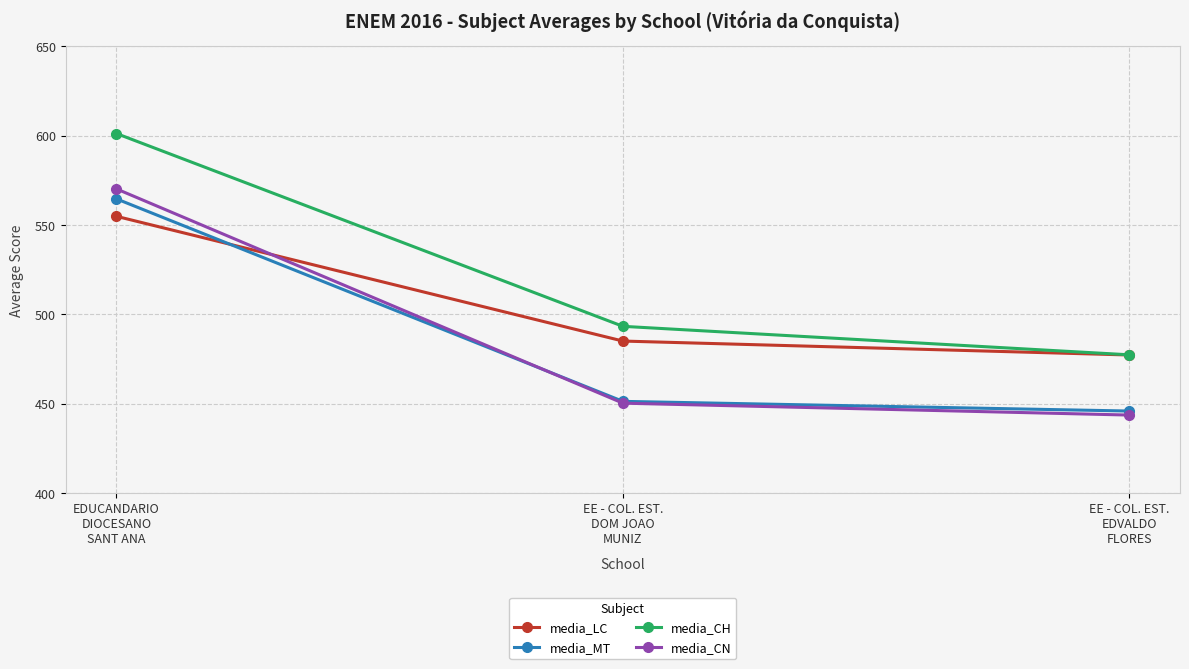

Which series has the largest total across all categories?

media_CH